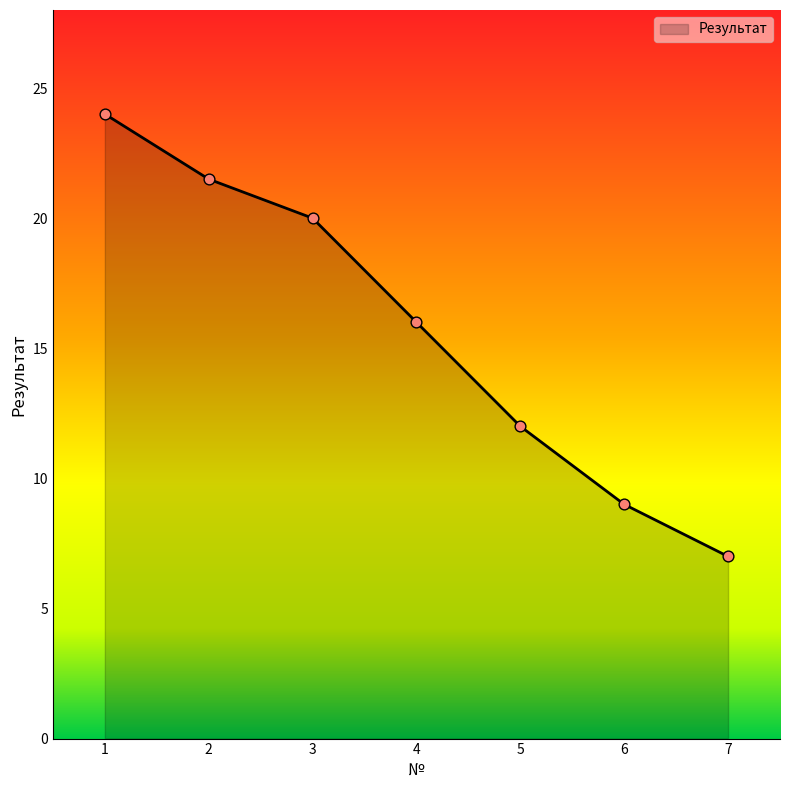

What is the change in value from 2 to 3?

-1.5